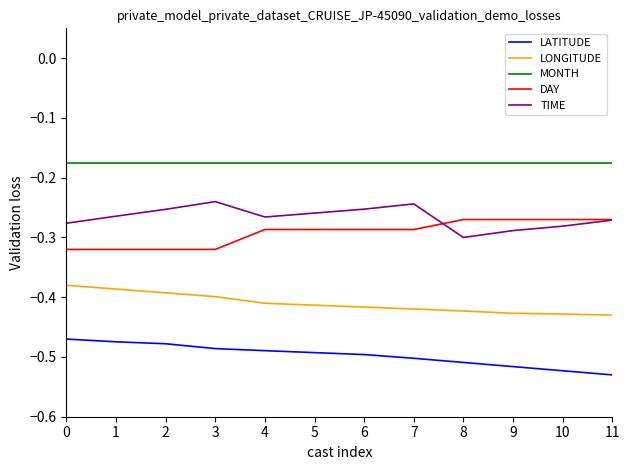

Is this an area chart (filled region under the line)?

No